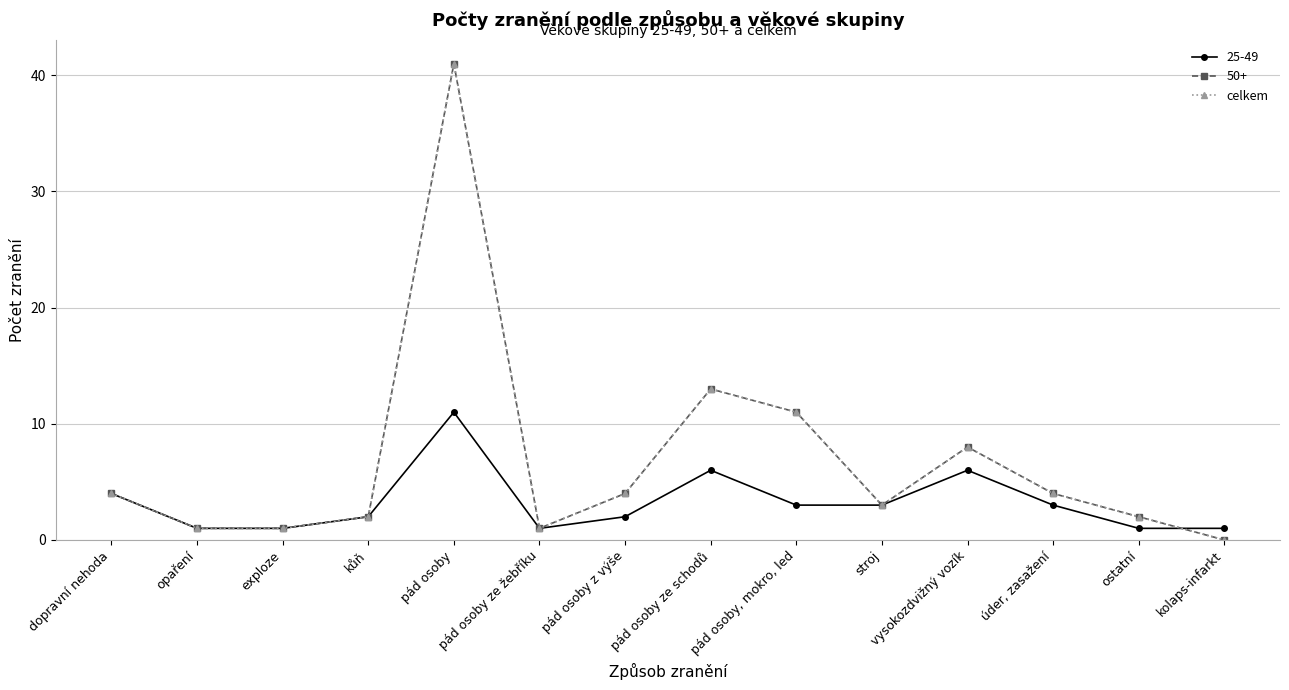

Does the chart have visible grid lines?

Yes